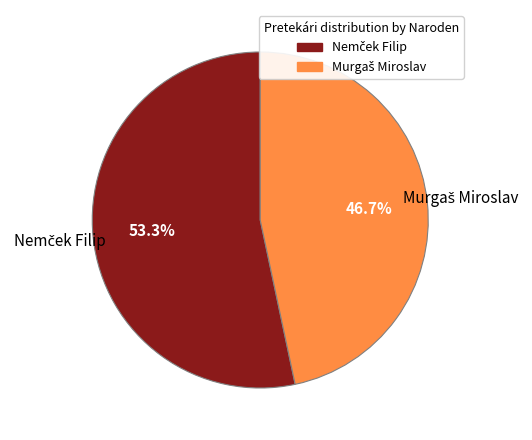

Is there any slice that represents more than half of the pie?

Yes